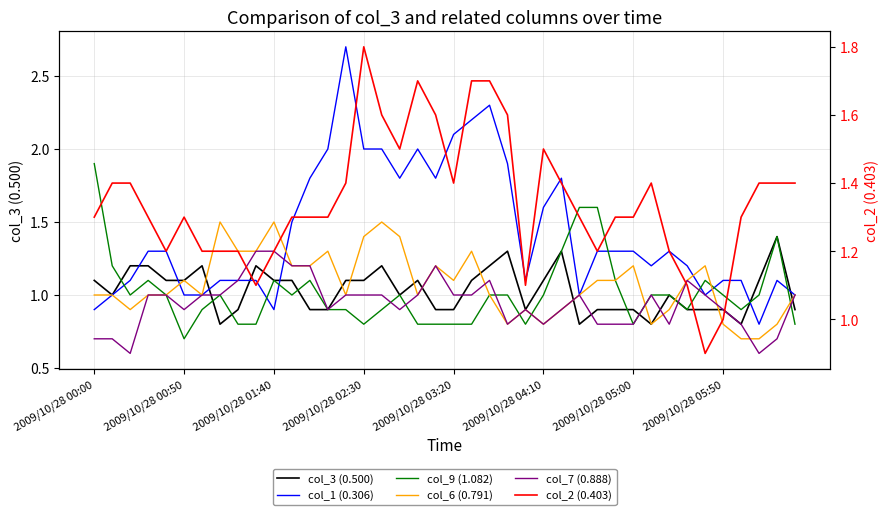

What is the difference between the maximum and minimum values in the col_3 (0.500) series?

0.6